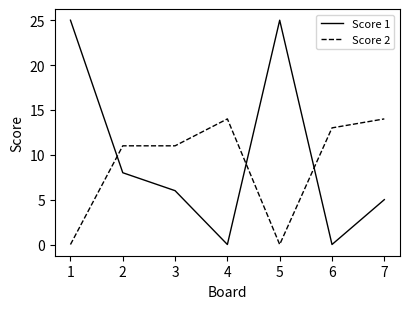

Which series has the widest spread of values?

Score 1